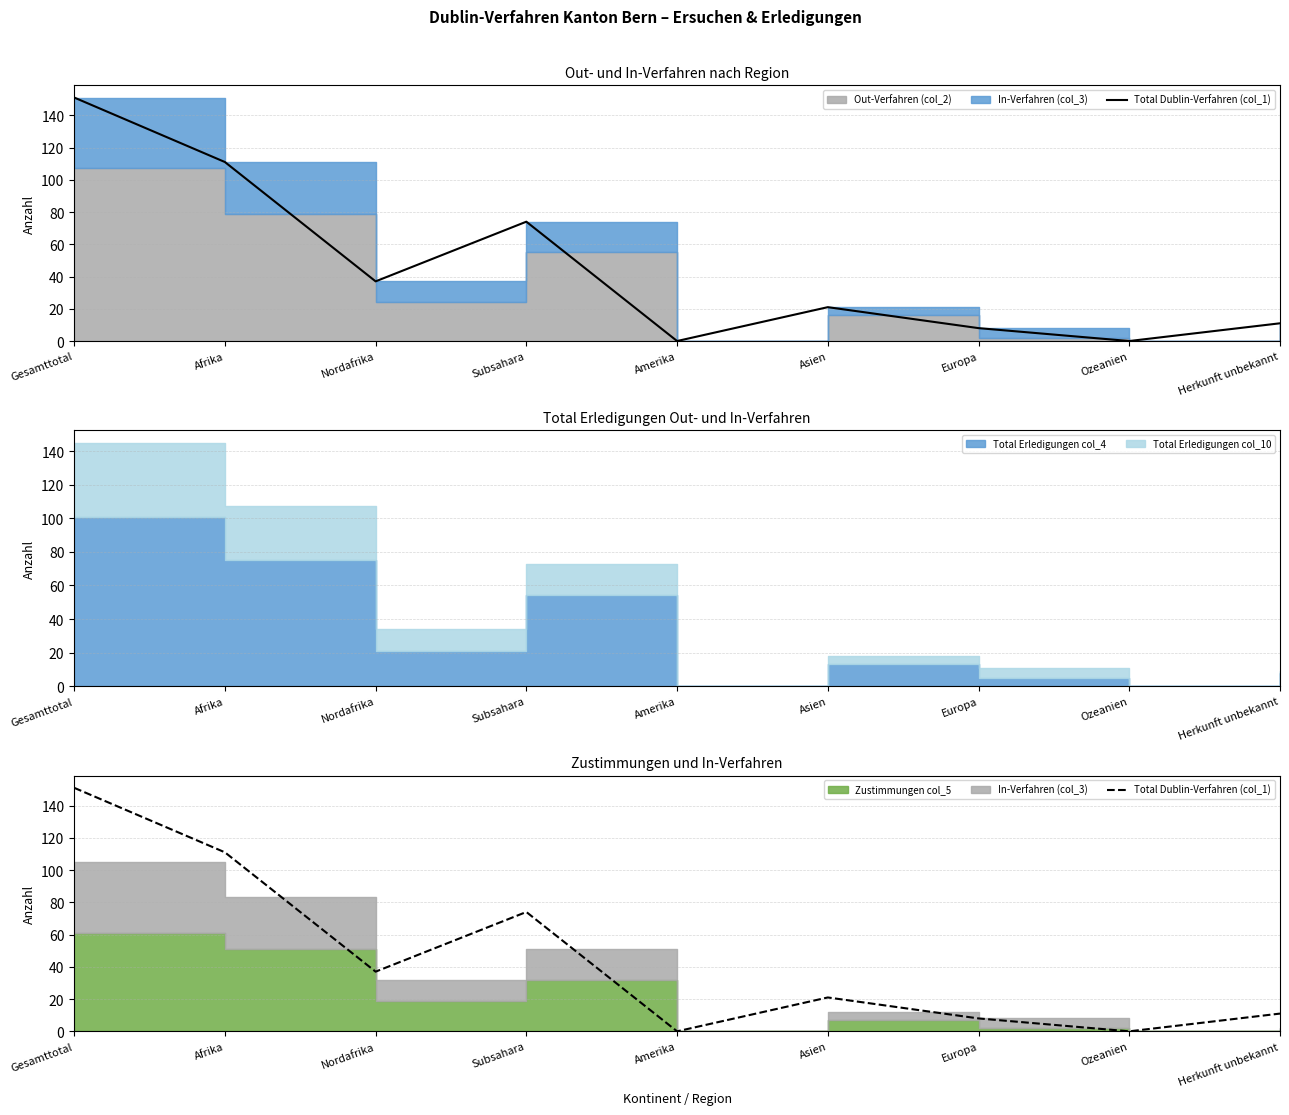

How many interior local valleys (lower than both neighbors) does the data have?

3